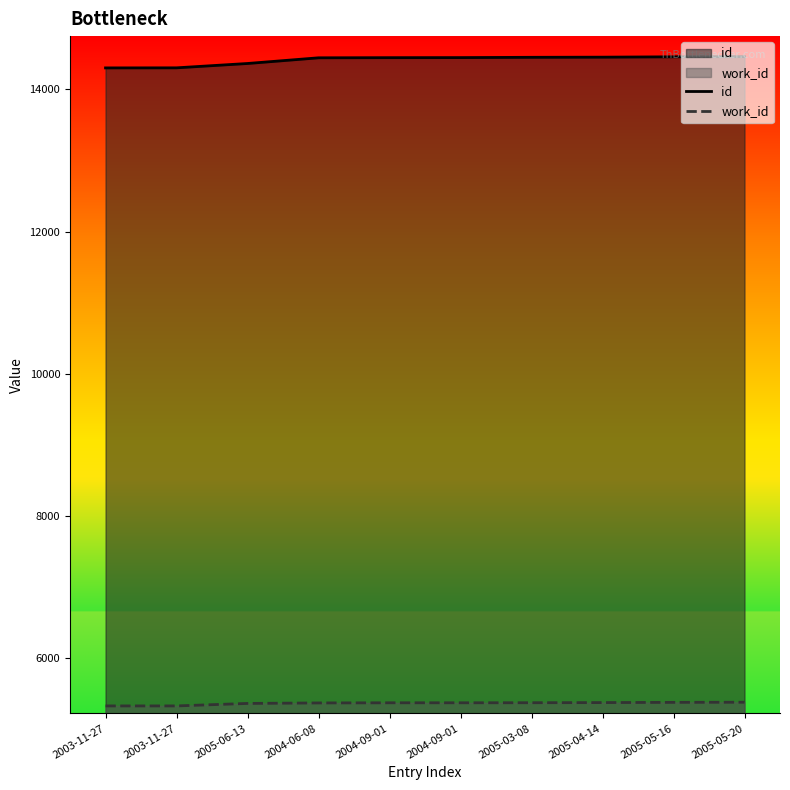

Rank the series at 2003-11-27 from highest to lowest value.

id, work_id